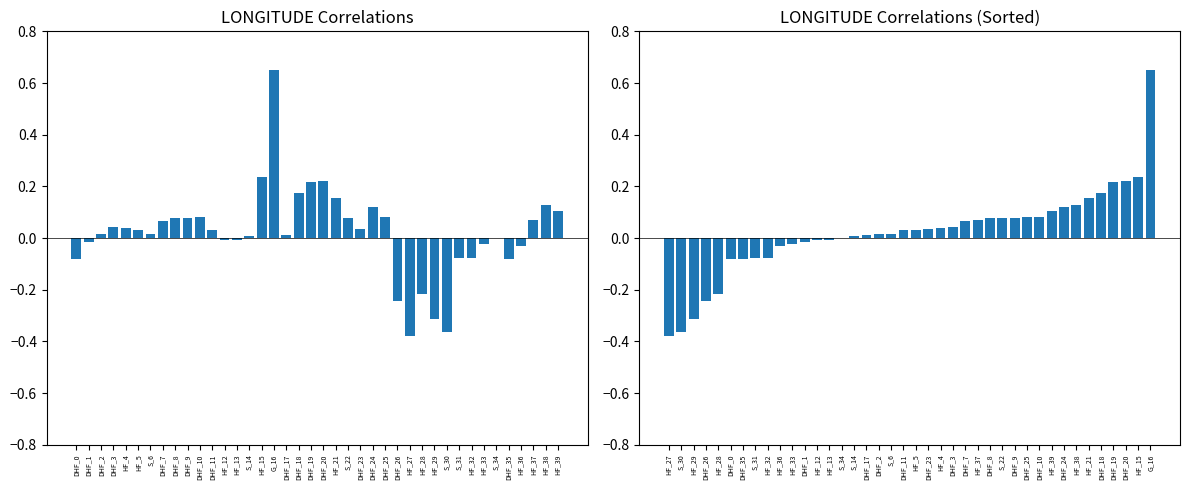

What are all the series names shown in the legend?

Longitude Correlation, Longitude Correlation (Sorted)